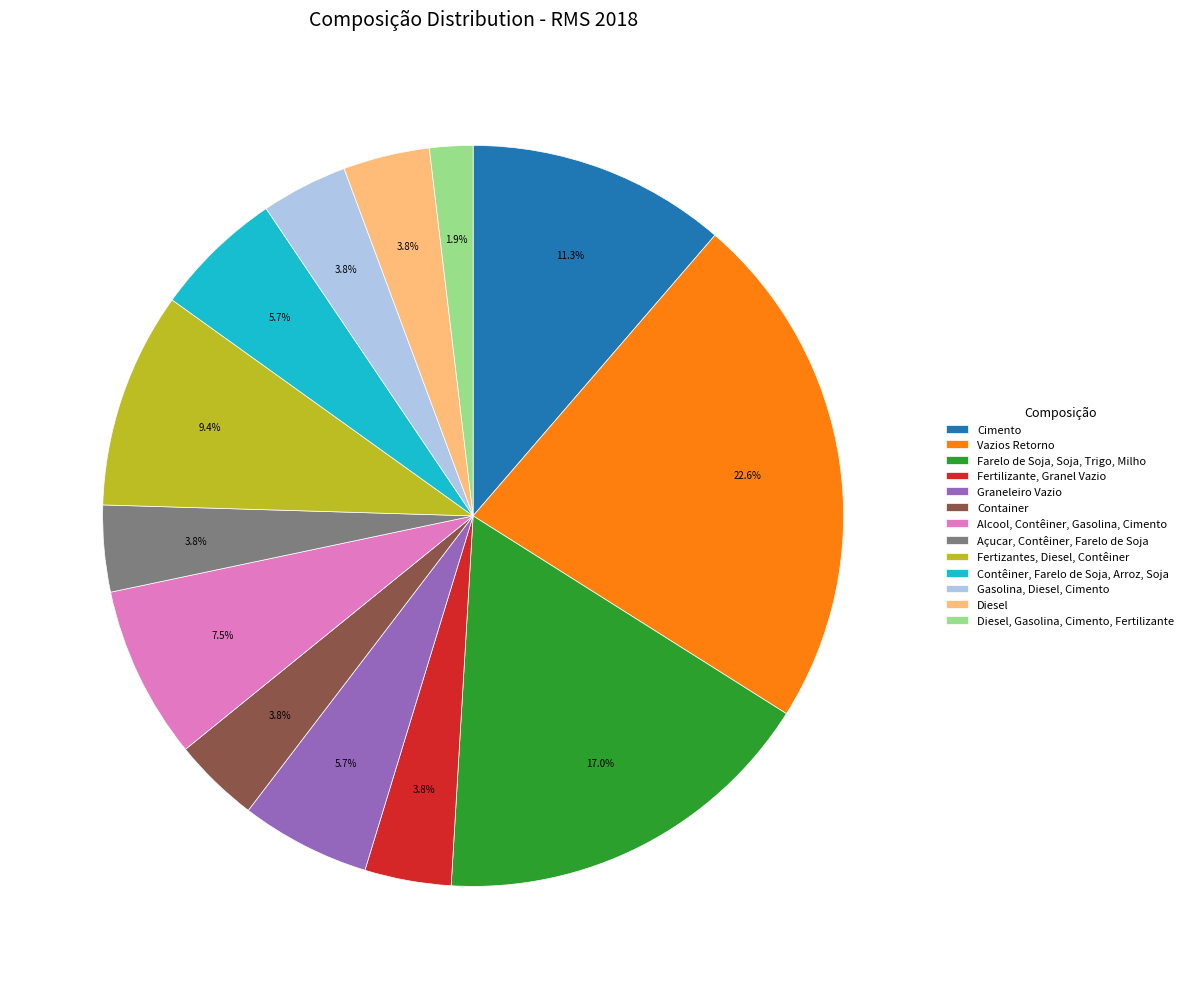

Does Farelo de Soja, Soja, Trigo, Milho account for over 50% of the chart?

No